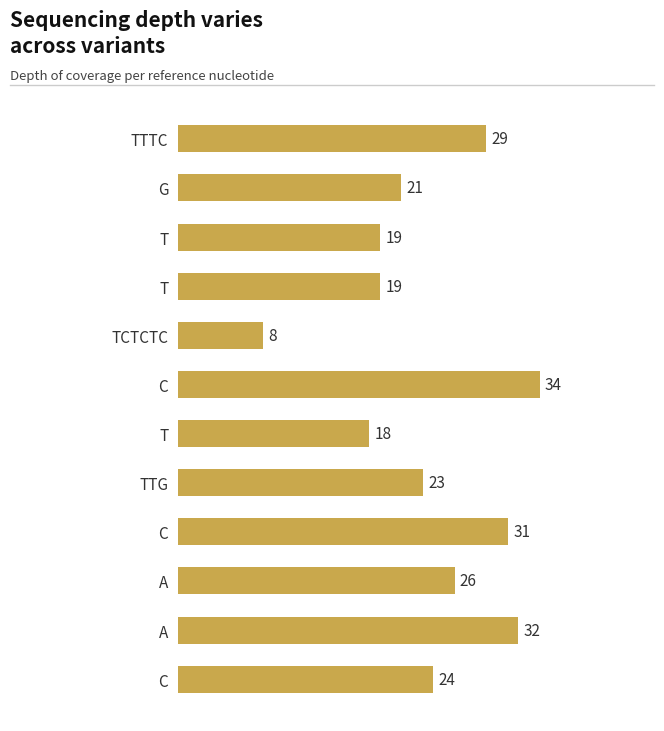

How many data points are less than 24?

6